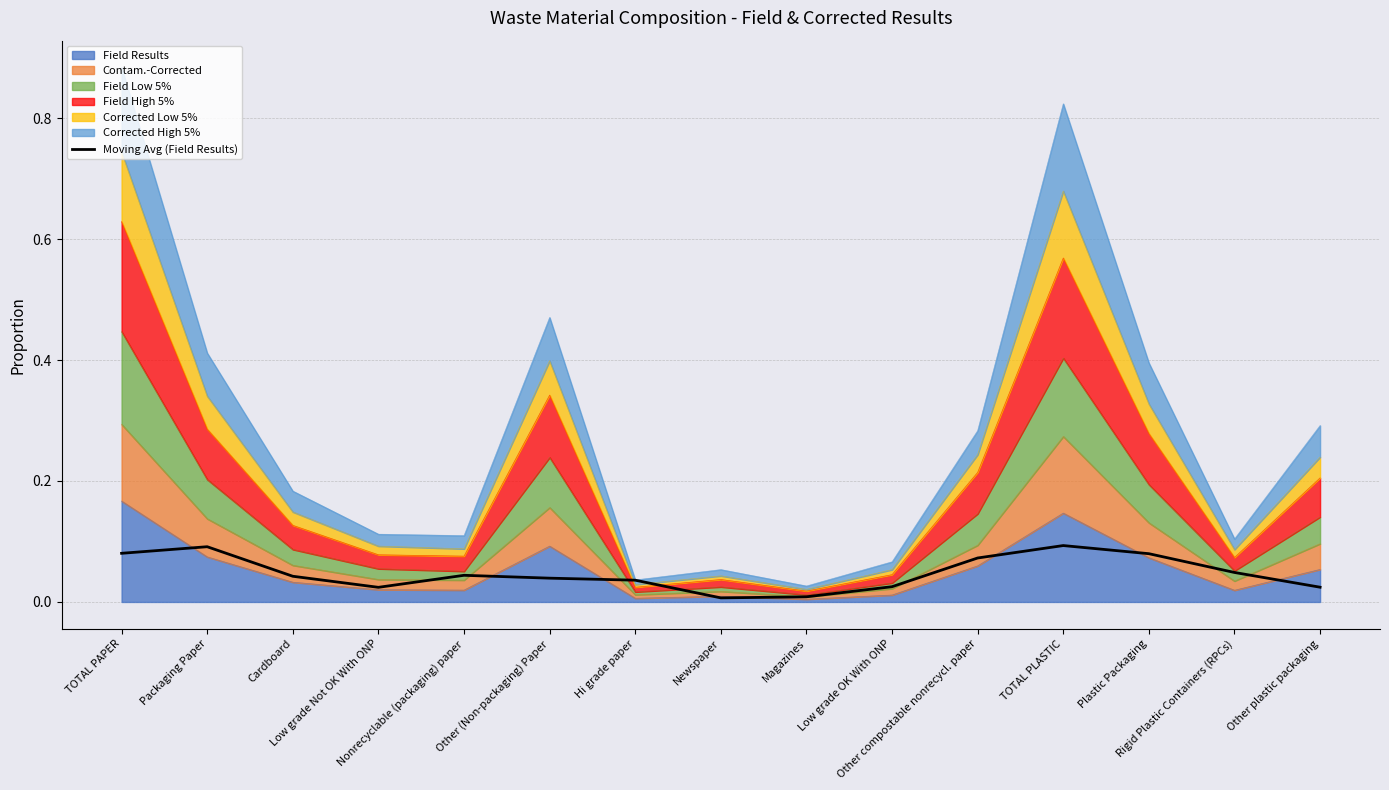

Reading right to left, extract all data points from this chart.

0.0	0.0	0.1	0.1	0.1	0.0	0.0	0.0	0.0	0.0	0.0	0.0	0.0	0.1	0.1